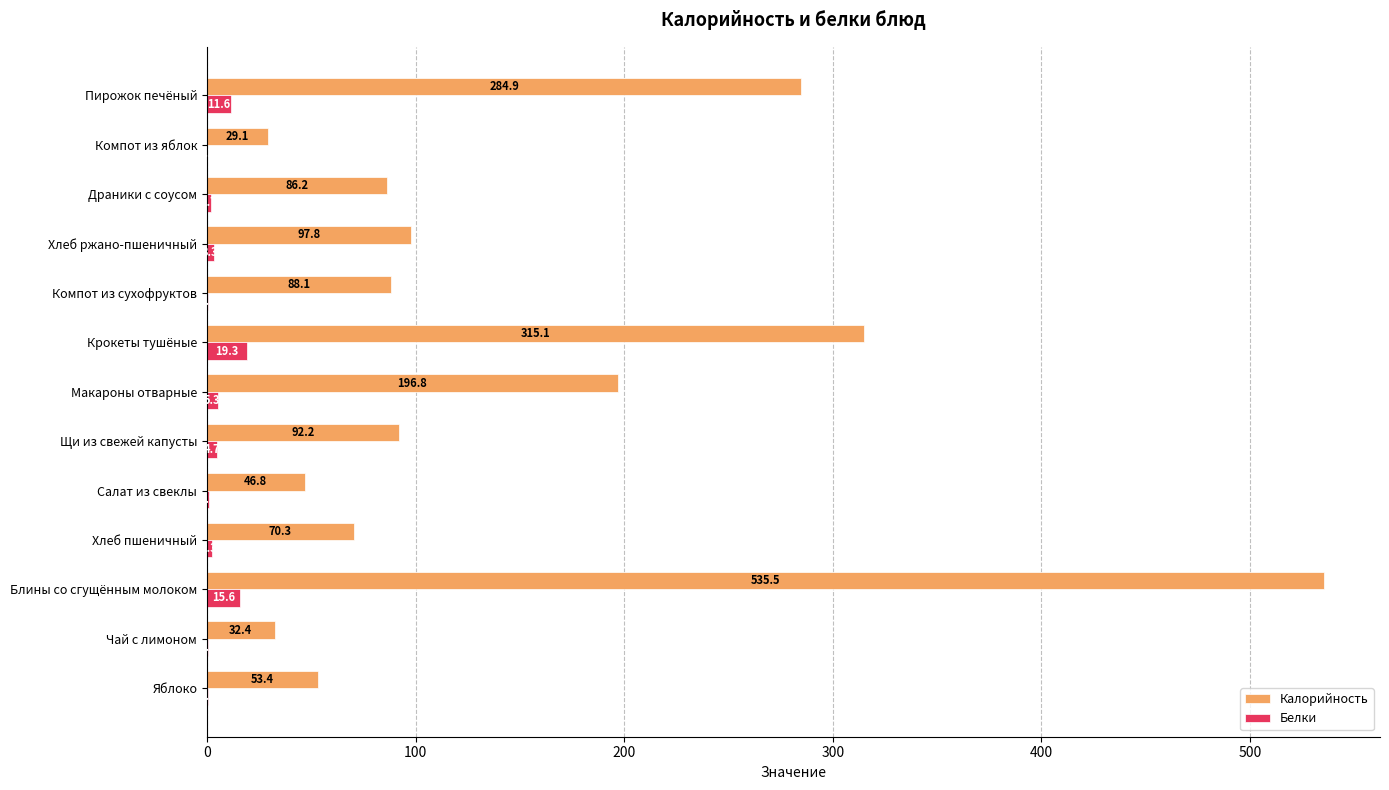

Which category has the highest value in the Белки series?

Крокеты тушёные